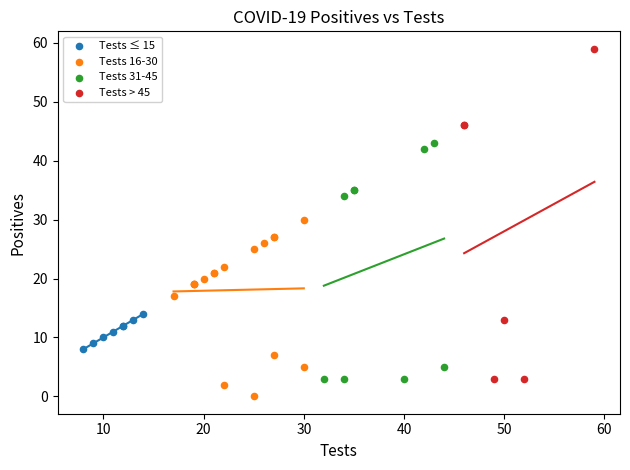

Which series reaches the maximum Y coordinate?

Tests > 45